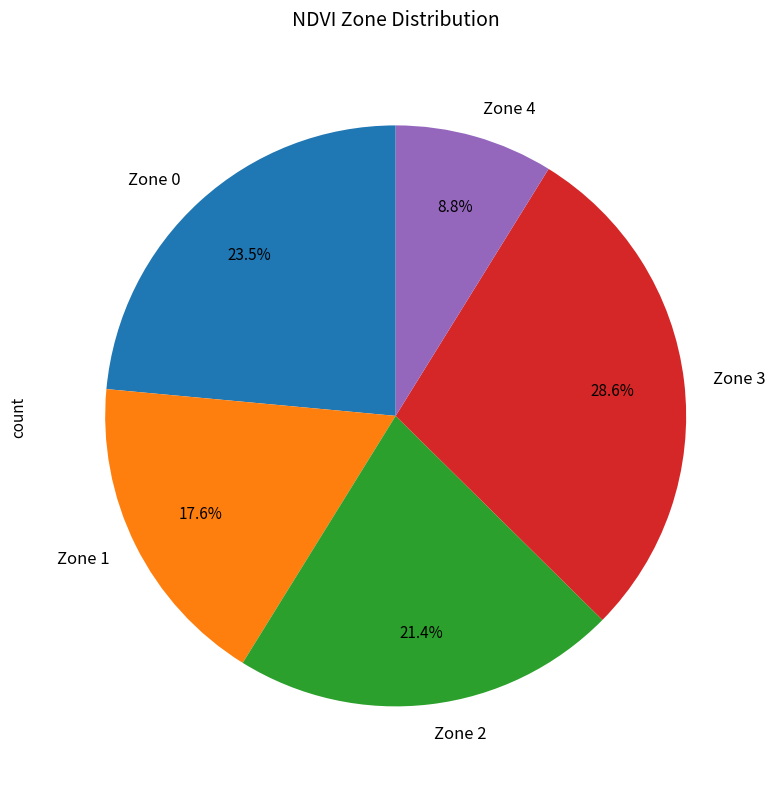

Is it true that Zone 0 is 33% of the pie?

False